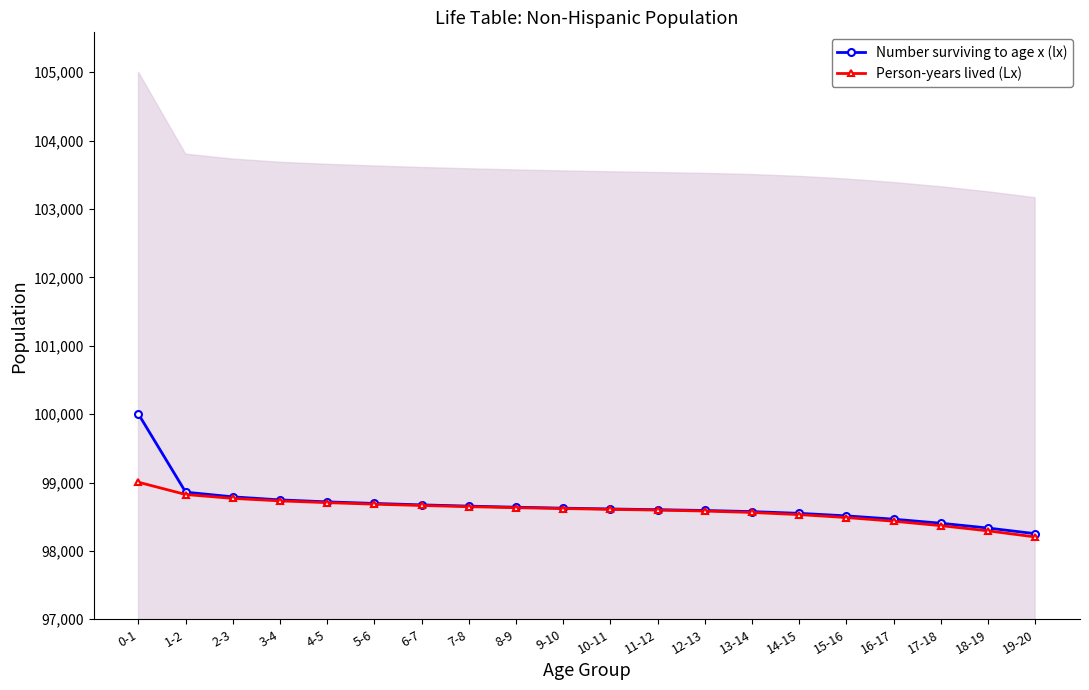

Which category has the highest value in the Number surviving to age x (lx) series?

0-1